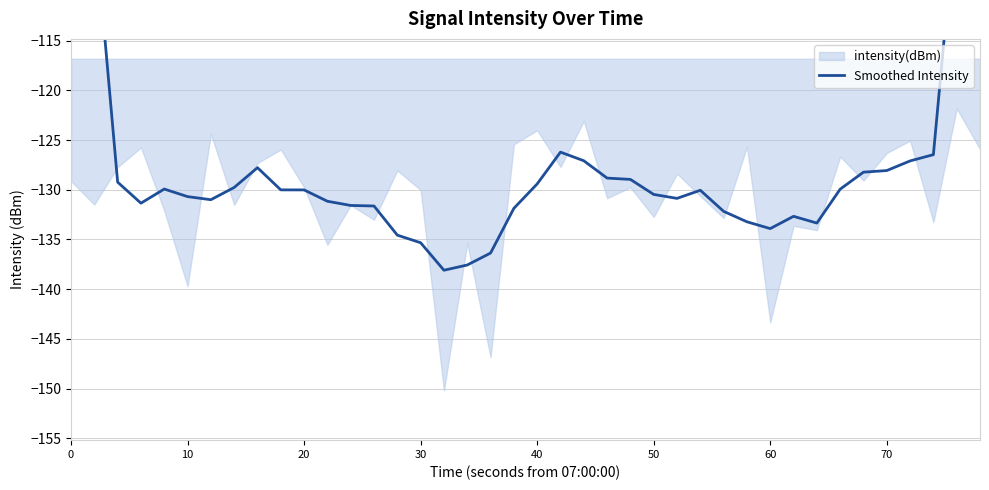

How many lines are shown in the chart?

1